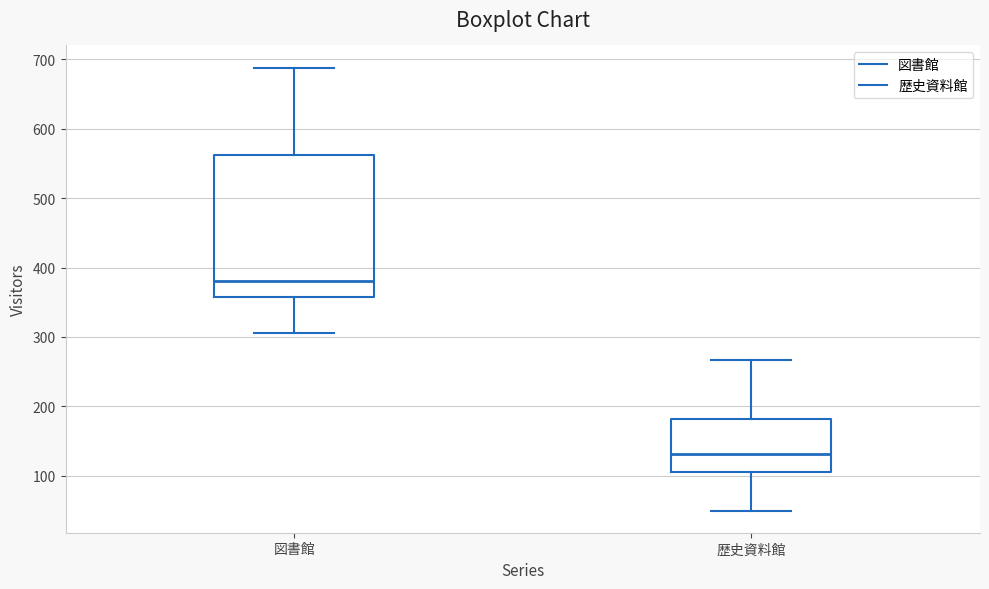

Reading left to right, transcribe this box plot: for each box, give where its median line is, the range the box spans, and where its two whiskers end, as read against the y-axis. The values are not printed on the chart, so give them approximately, as read against the axis.

図書館: median 380, box 360 to 560, whiskers 310 to 690
歴史資料館: median 130, box 110 to 180, whiskers 50 to 270